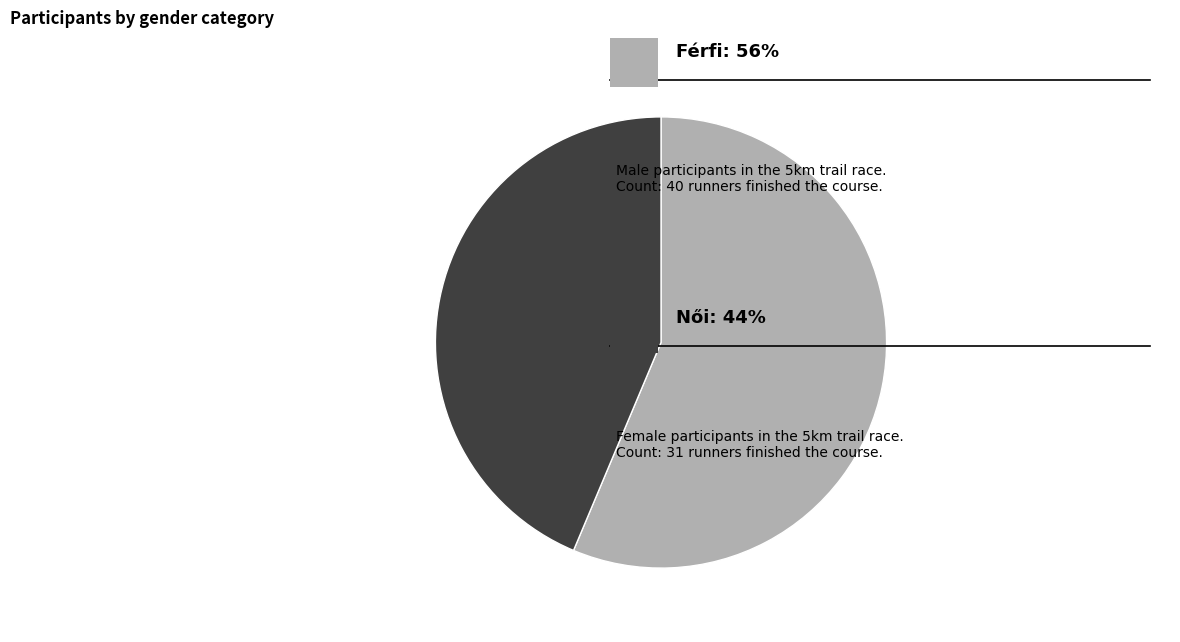

Does any single category account for the majority?

Yes